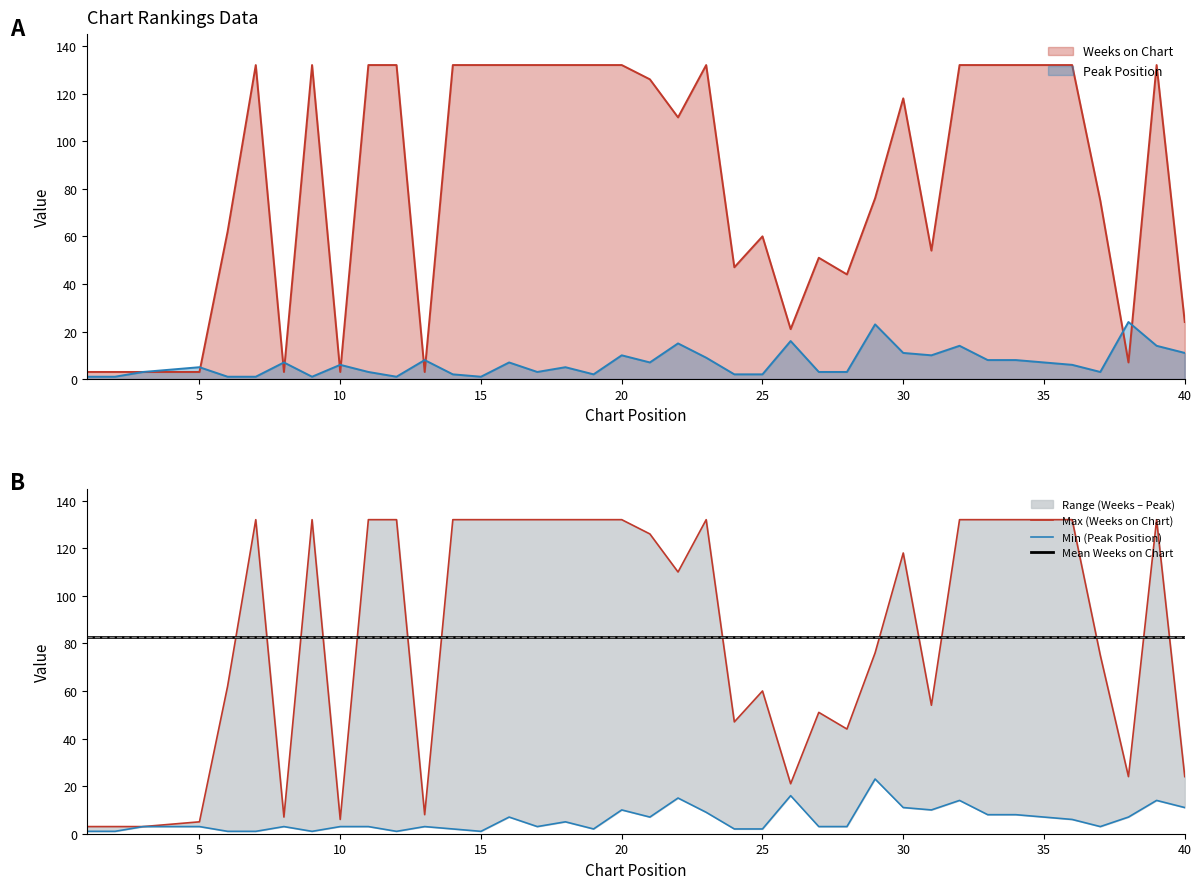

What is the highest value of the Weeks on Chart series?

132